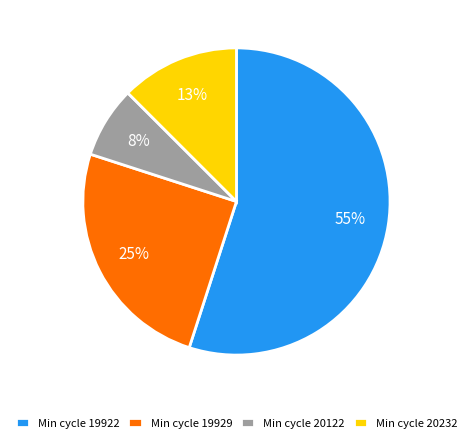

Approximately how many times larger is the value at Min cycle 20122 compared to Min cycle 19929?

0.3